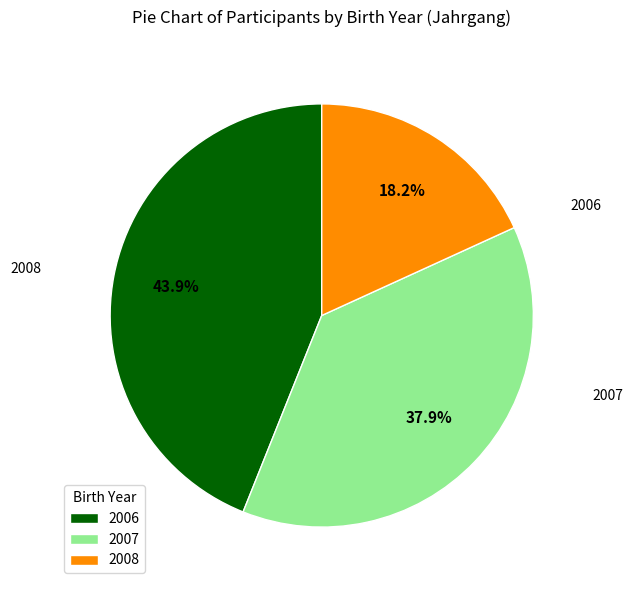

Is it true that 2007 is 48% of the pie?

False